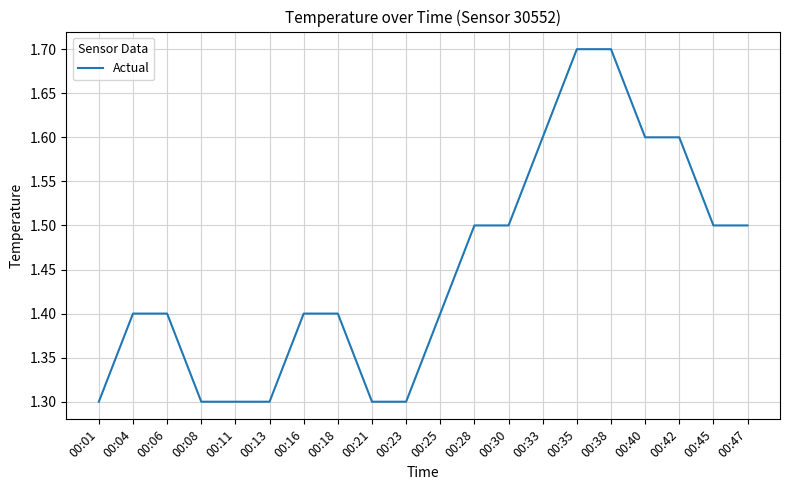

How many values are between 1 and 2?

20